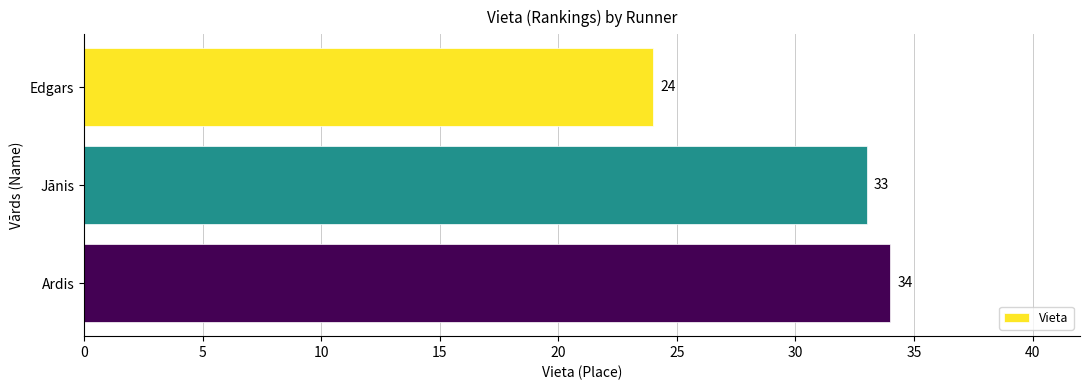

Count the number of categories in the chart.

3